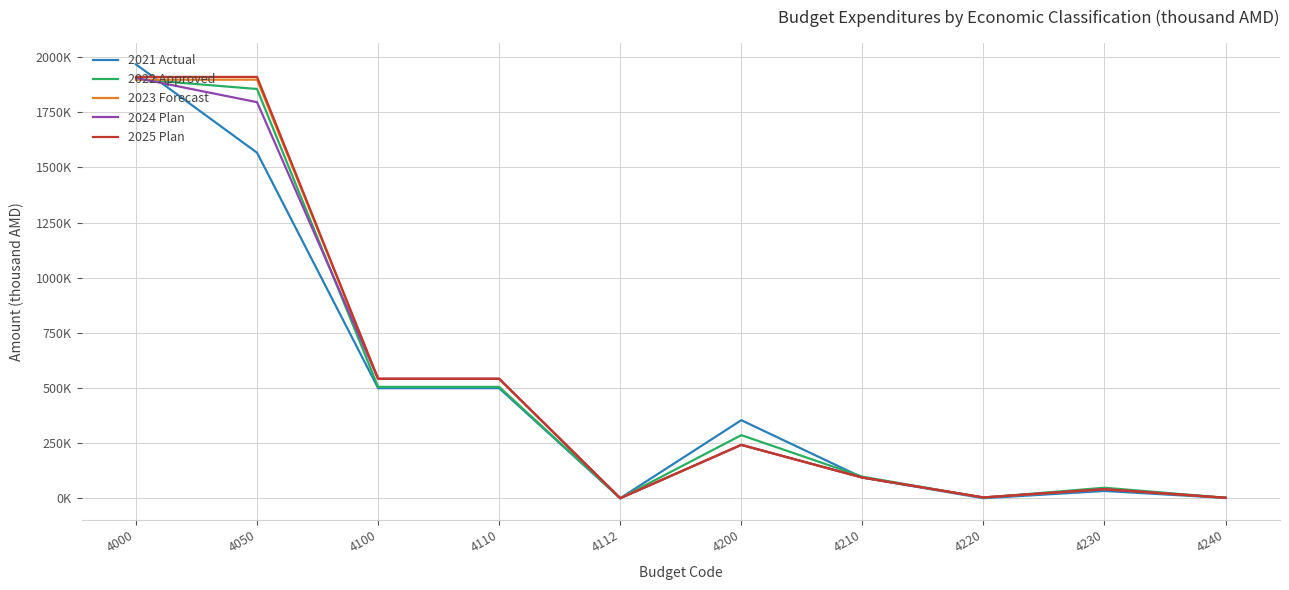

Does the chart have visible grid lines?

Yes